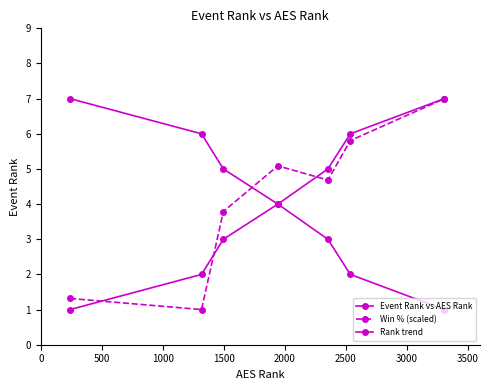

Count the number of data series in this chart.

3